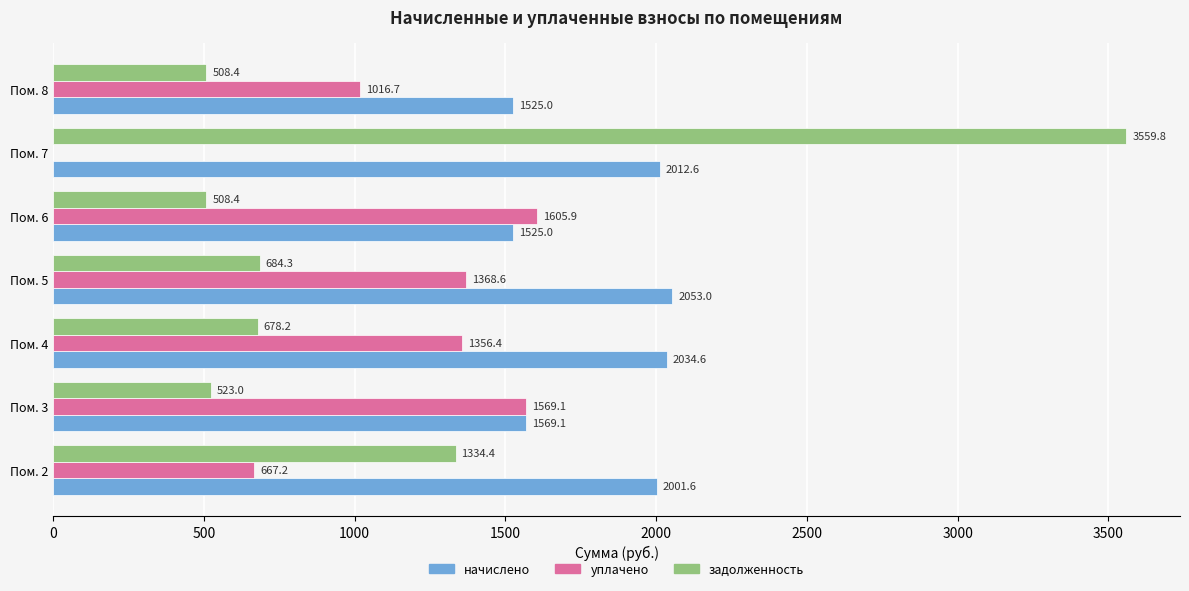

At which category is the sum across all series the highest?

Пом. 7